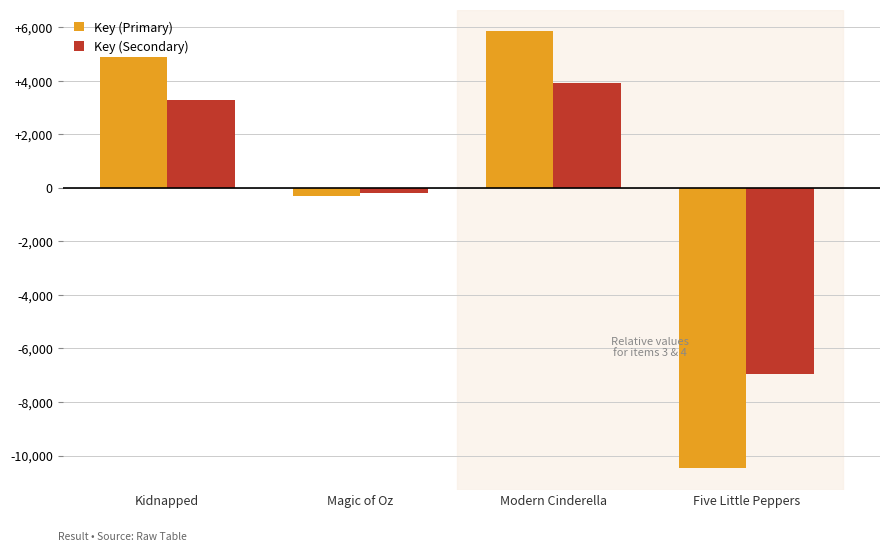

What is the total value across all series at Kidnapped?

8164.8